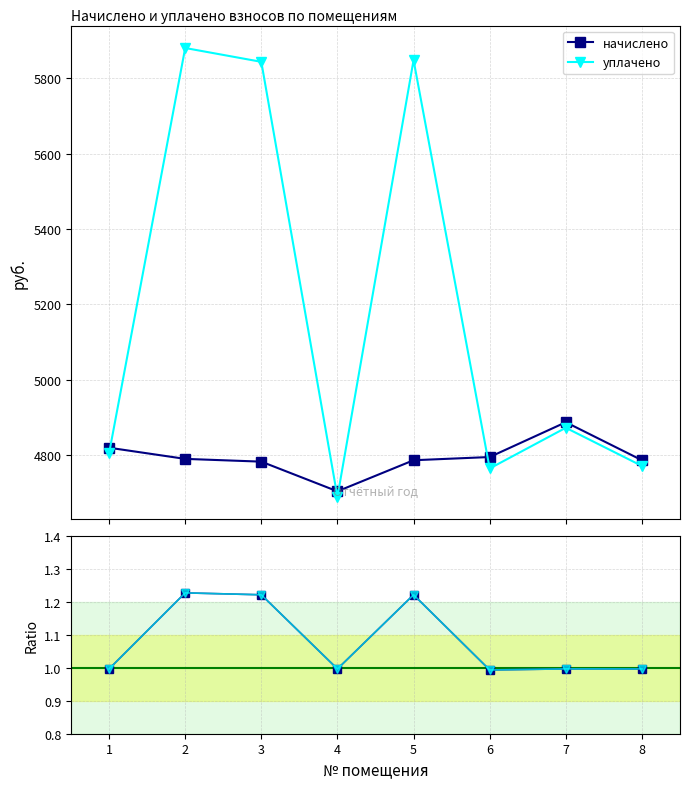

How many values in the начислено series exceed 4789?

4